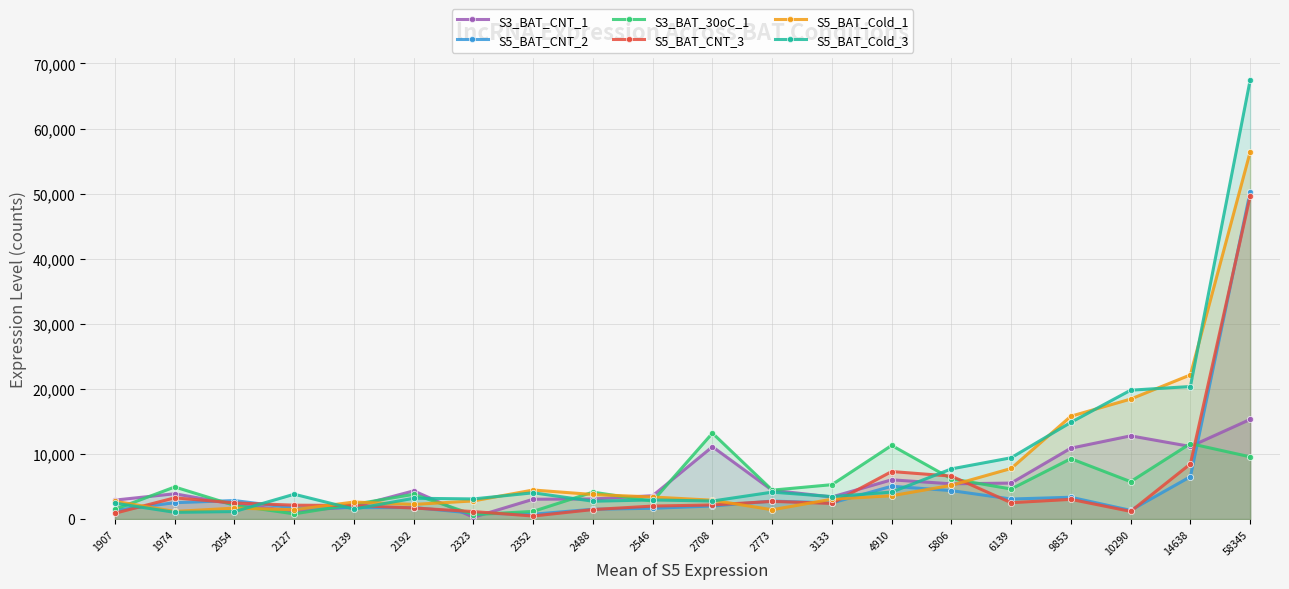

Which category has the highest value across all series?

58345